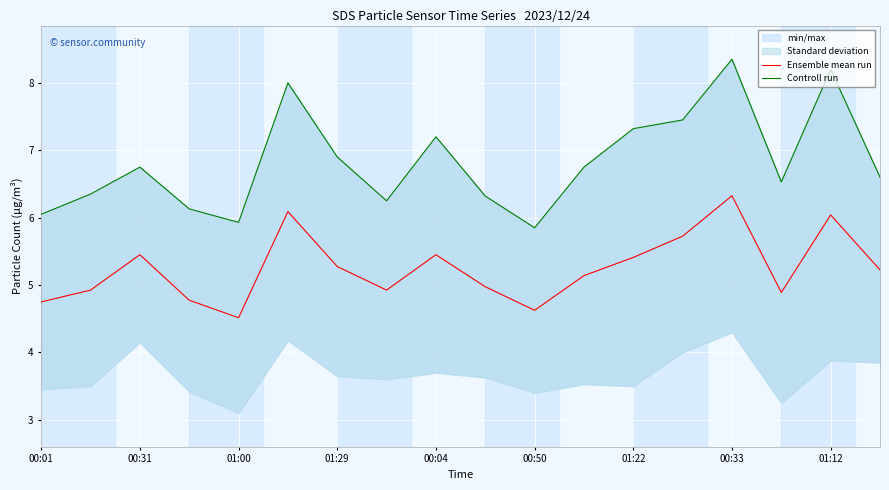

How many lines are shown in the chart?

2